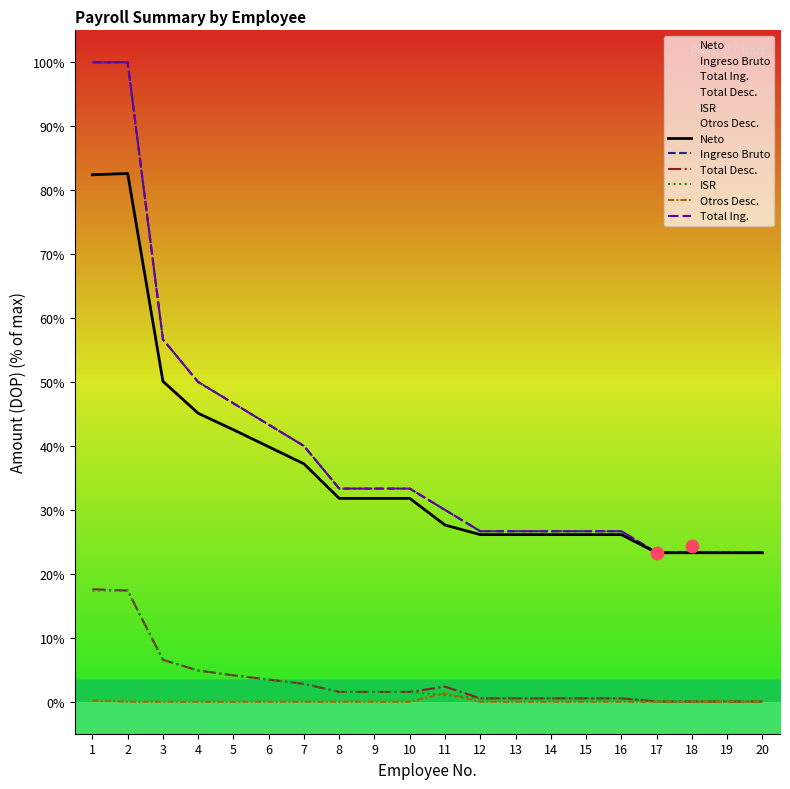

Which series has the widest spread of Y values?

Ingreso Bruto